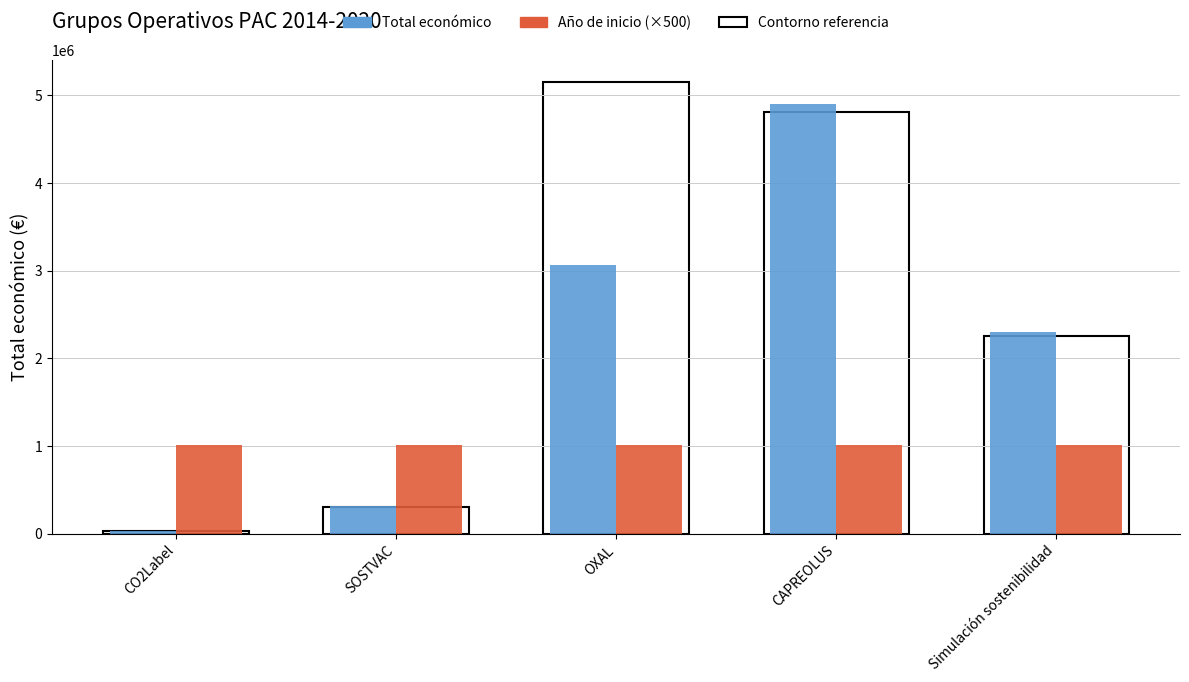

Which series has the widest spread of values?

Total económico